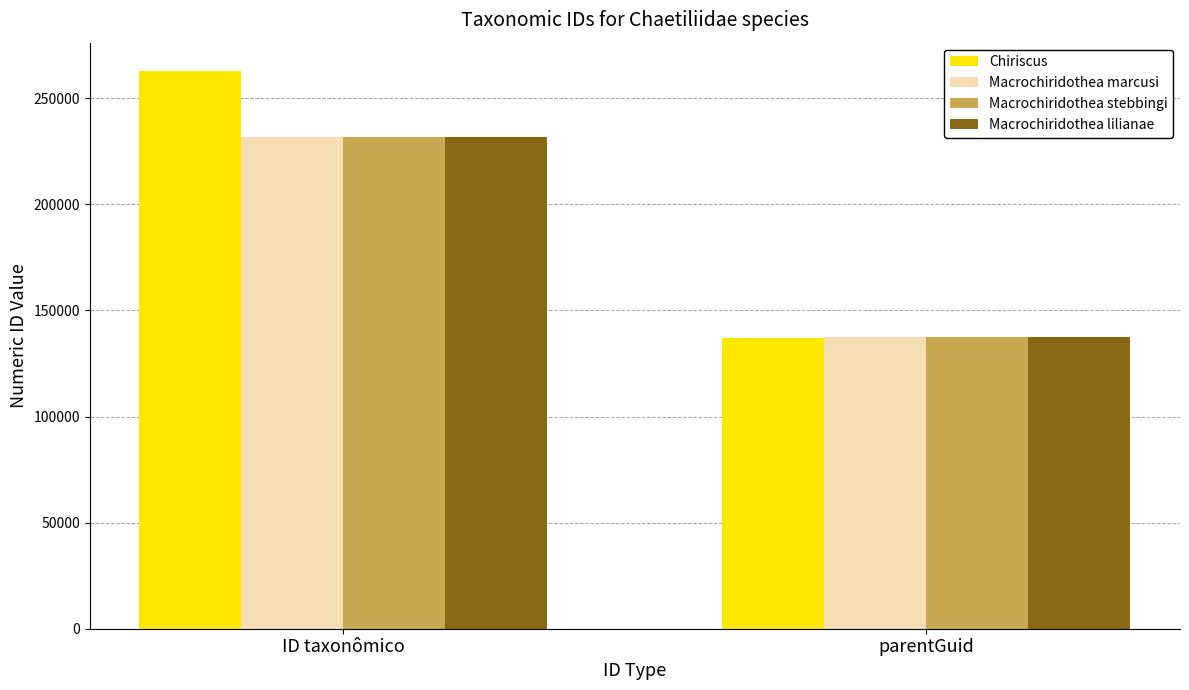

What position from the left is parentGuid?

2